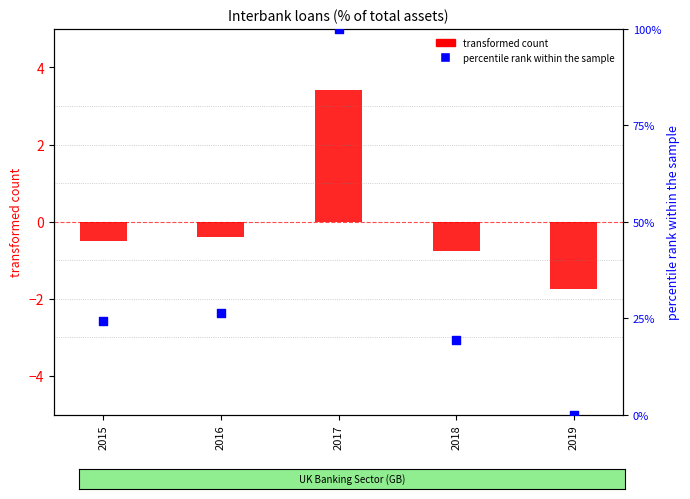

Which series reaches the maximum Y coordinate?

percentile rank within the sample